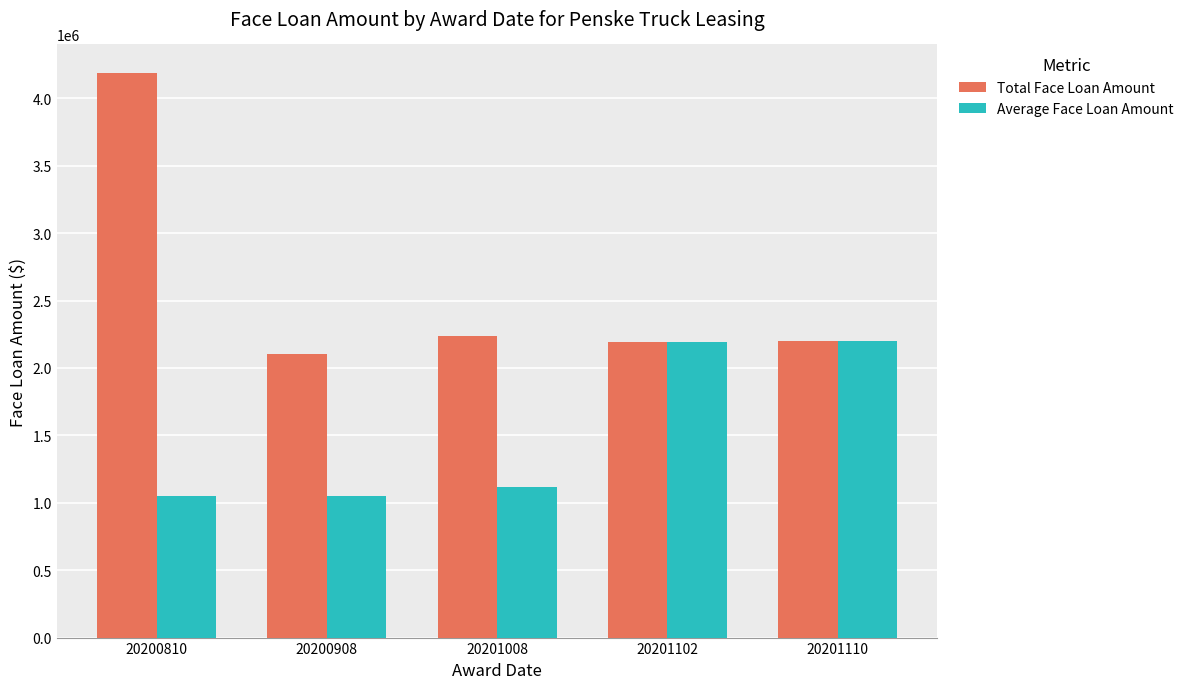

How many groups of bars are there?

5